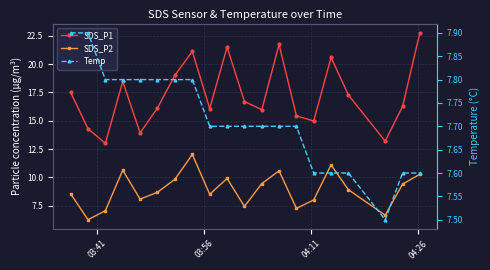

Which series has the largest total across all categories?

SDS_P1